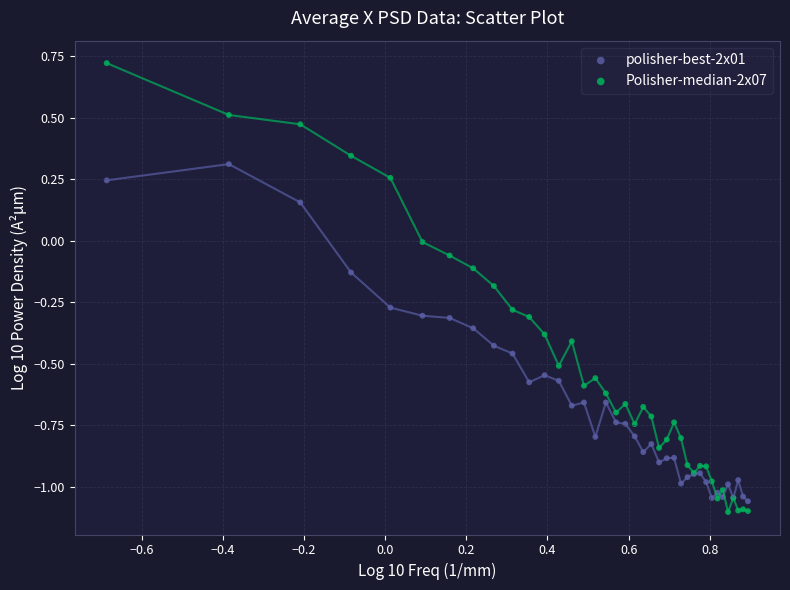

Which series contains the lowest Y value?

Polisher-median-2x07